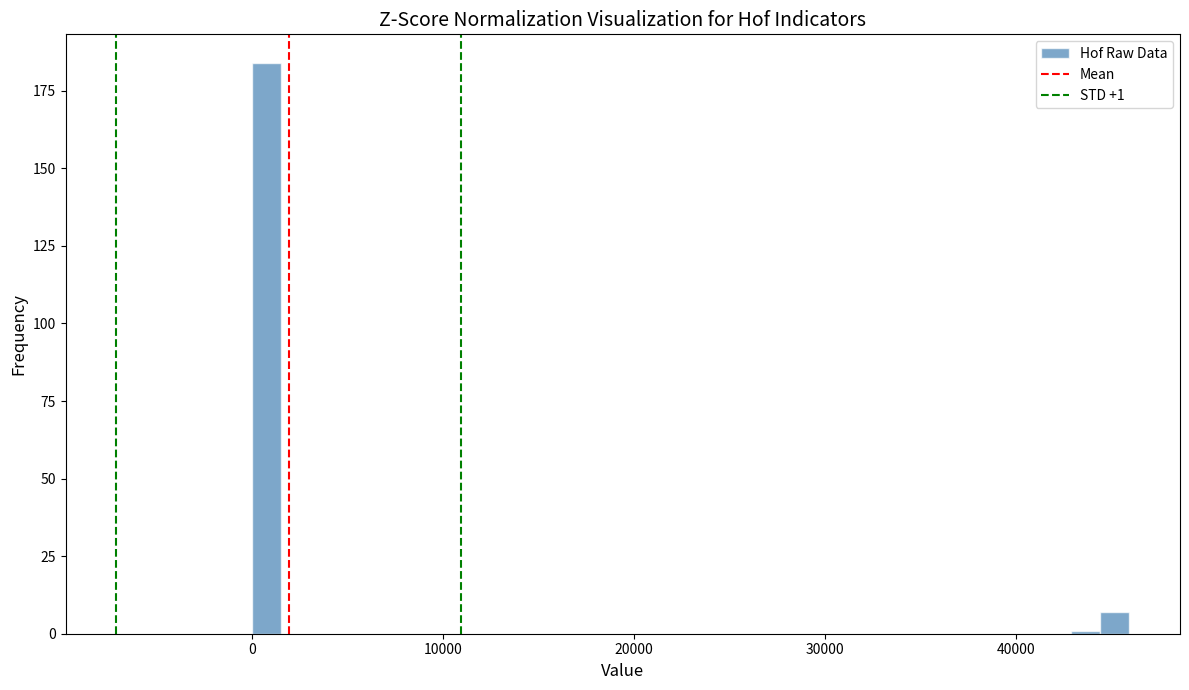

Around what value on the x-axis is the tallest bar? Give the approximate position of its centre, as read against the axis.

1000